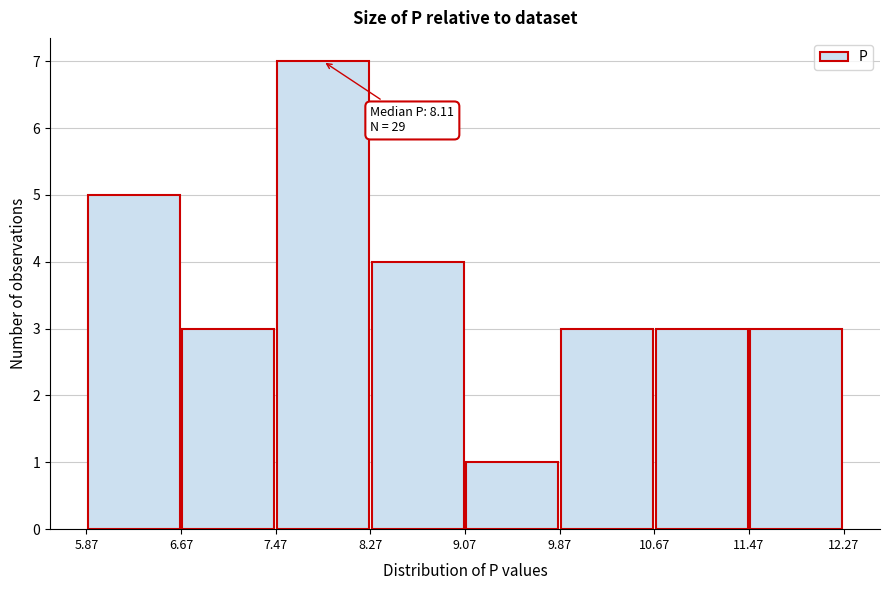

Over which range of the x-axis is the bar tallest?

7.47 to 8.27